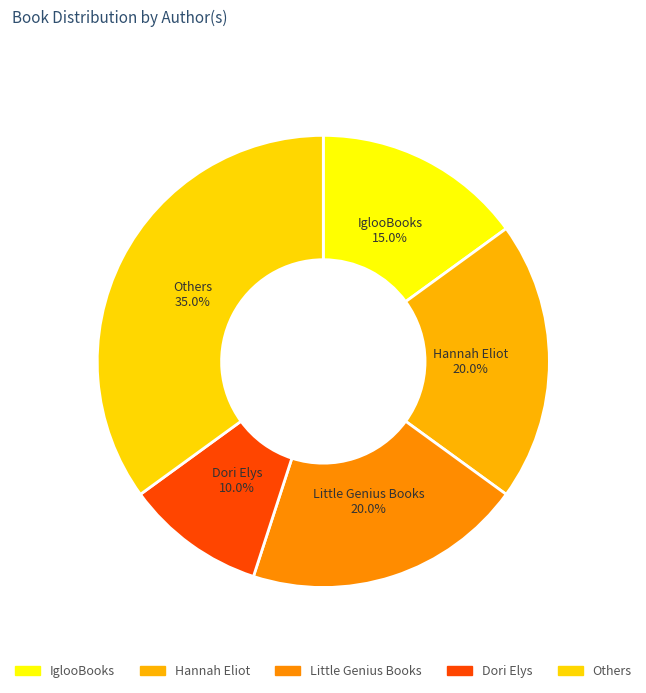

Does IglooBooks account for over 50% of the chart?

No